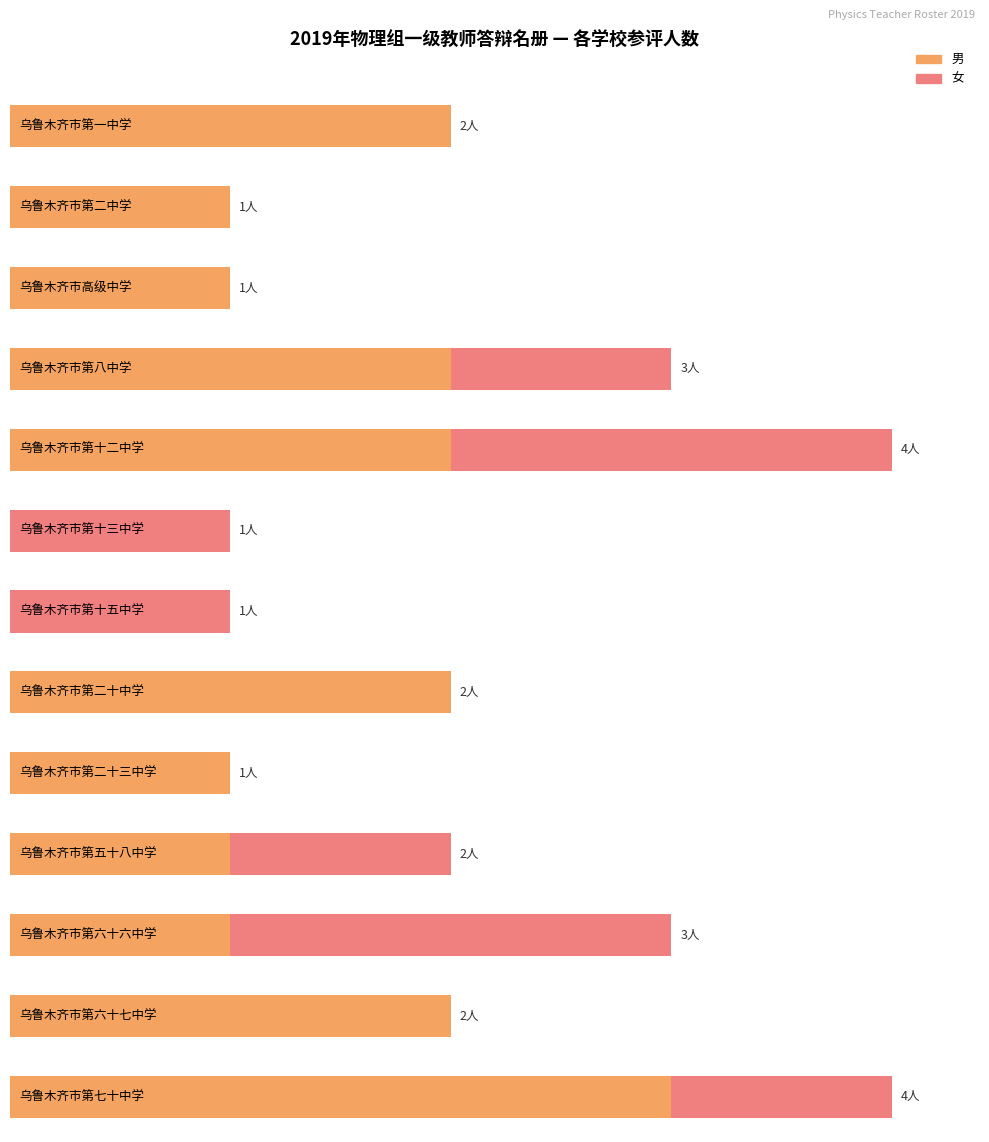

The value of 女 at 13 is 1. True or false?

False